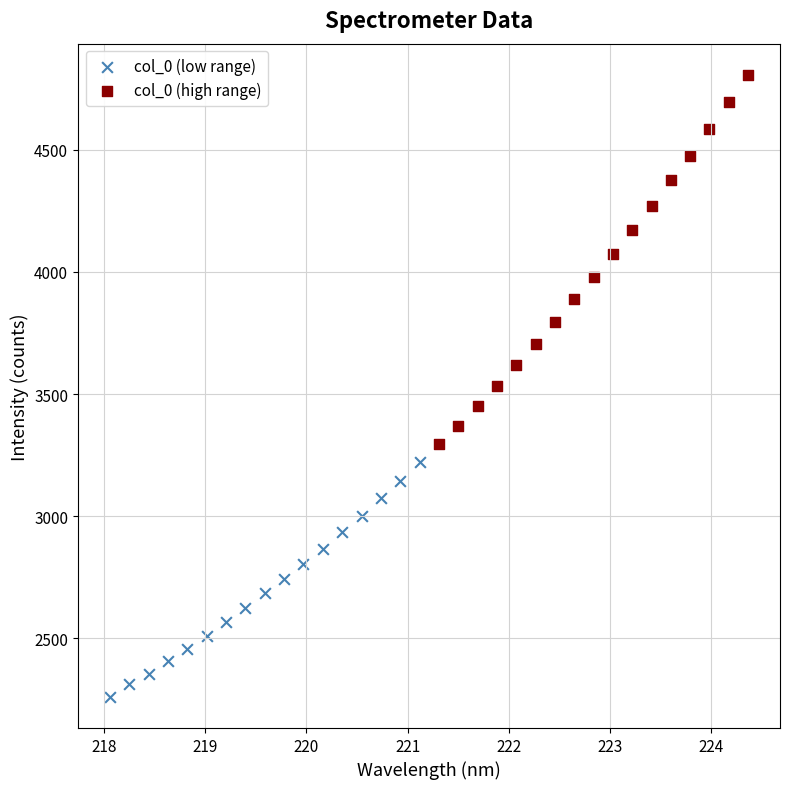

Which series contains the lowest Y value?

col_0 (low range)